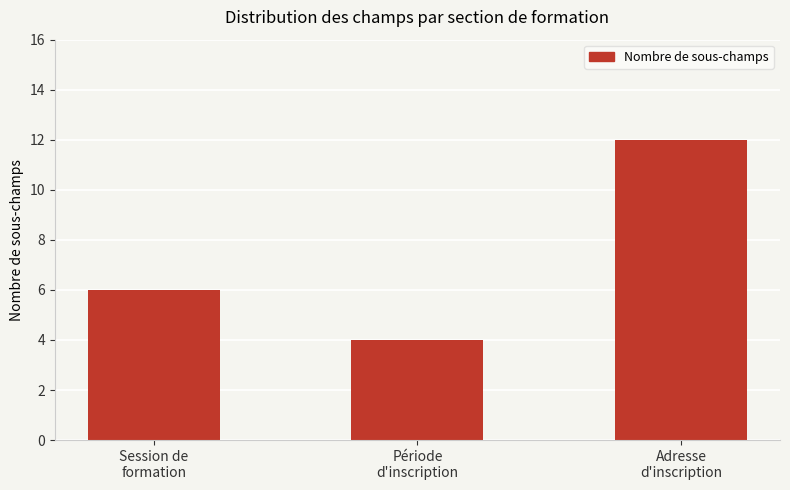

What is the maximum value shown in the chart?

12